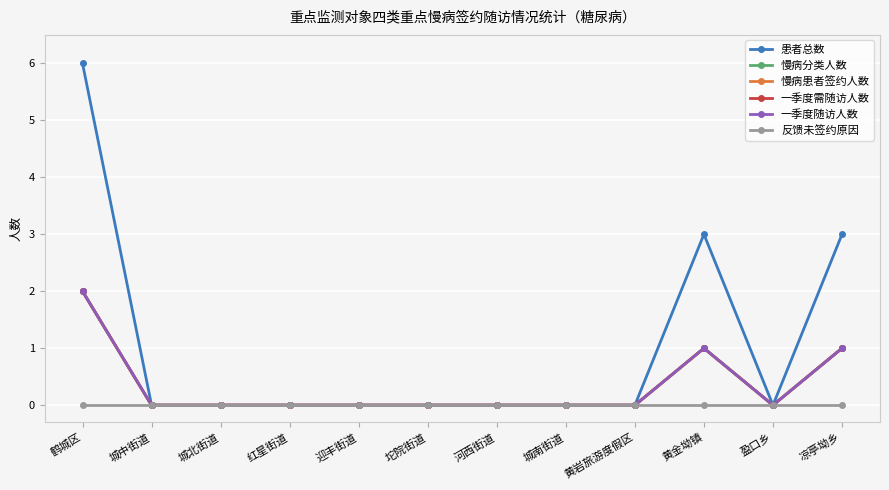

Is this an area chart (filled region under the line)?

No